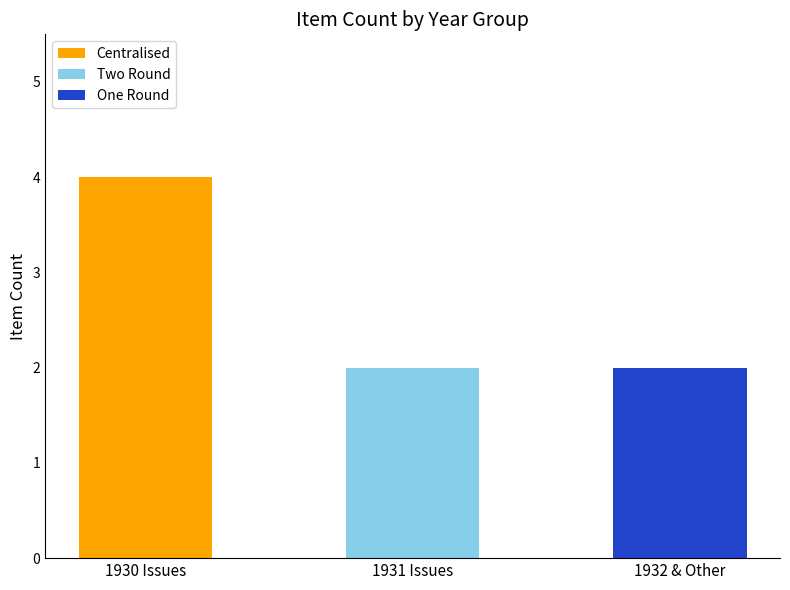

Reading left to right, what are the values for Centralised?

1930 Issues=4	1931 Issues=0	1932 & Other=0